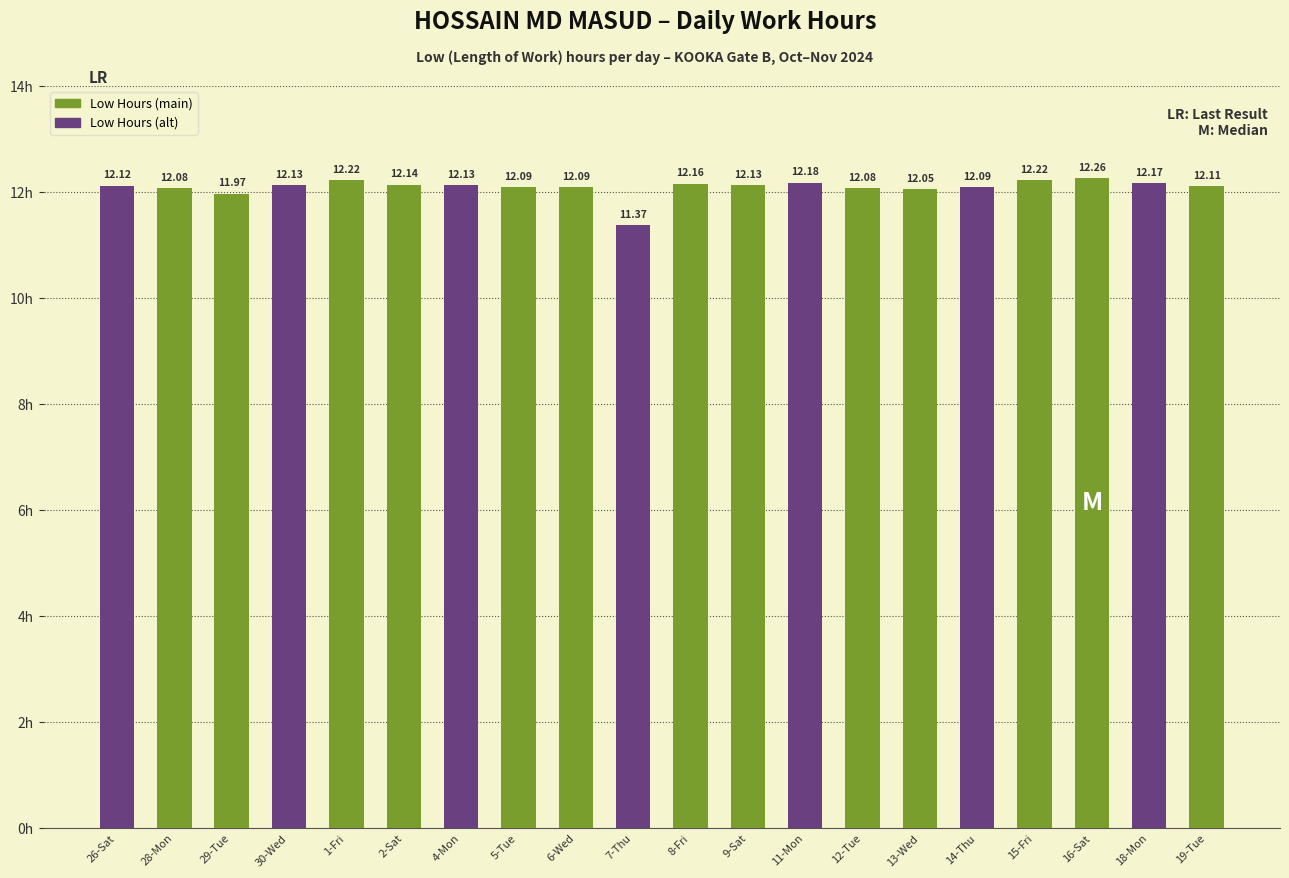

At which label is the value closest to 11?

7-Thu